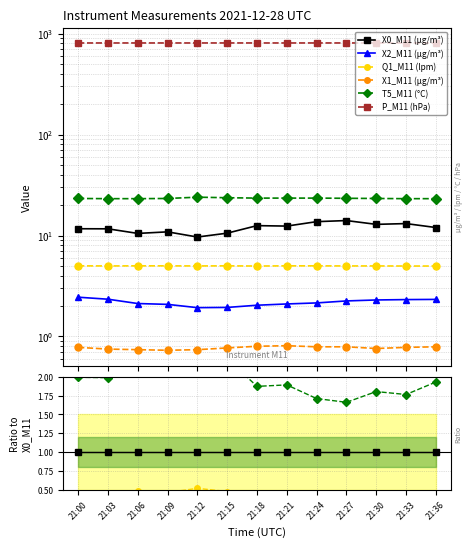

Is this an area chart (filled region under the line)?

No